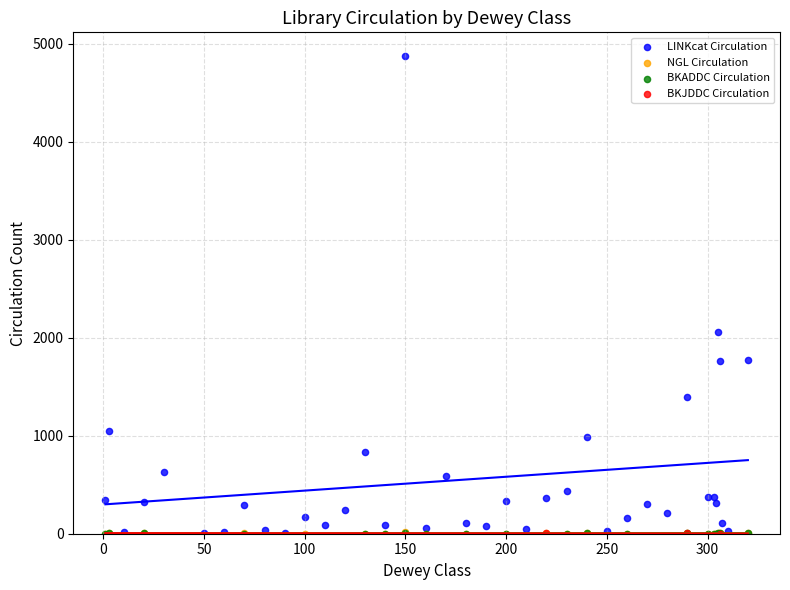

Which series has the largest Y range (max minus min)?

LINKcat Circulation